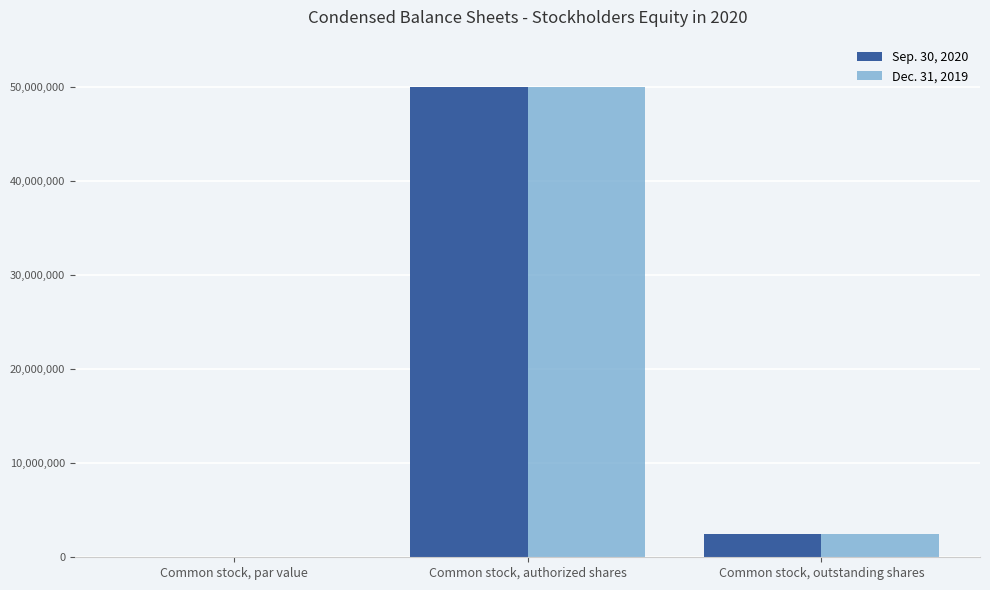

At which label does Sep. 30, 2020 reach its peak?

Common stock, authorized shares